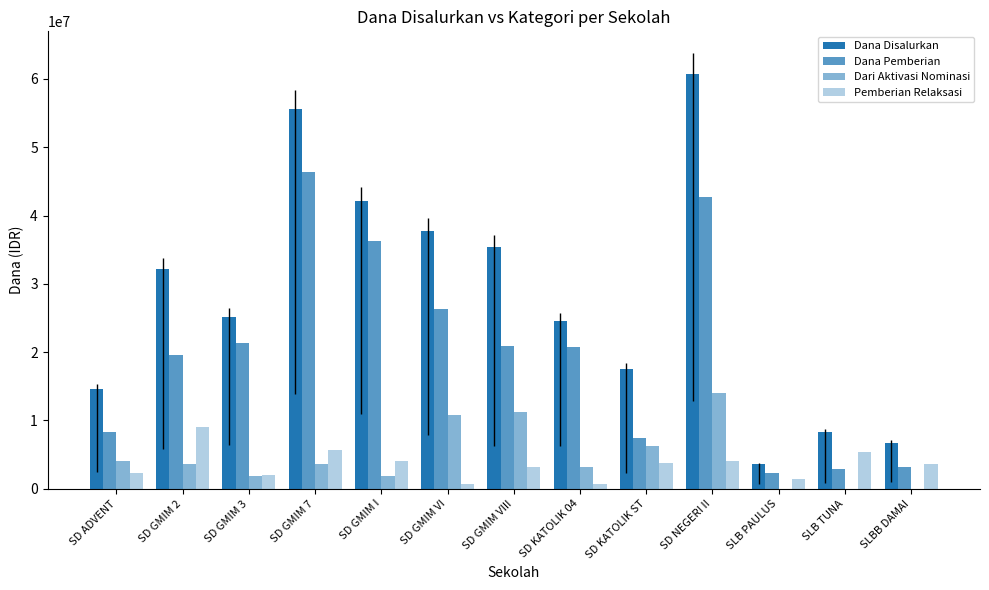

Which series has the widest spread of values?

Dana Disalurkan